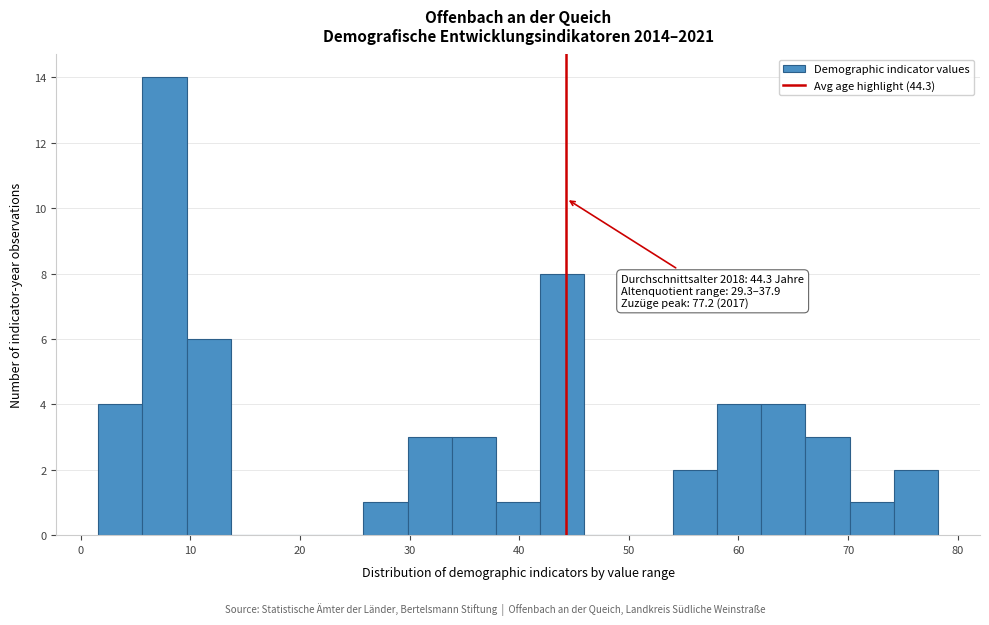

Over which range of the x-axis is the bar tallest?

6 to 10